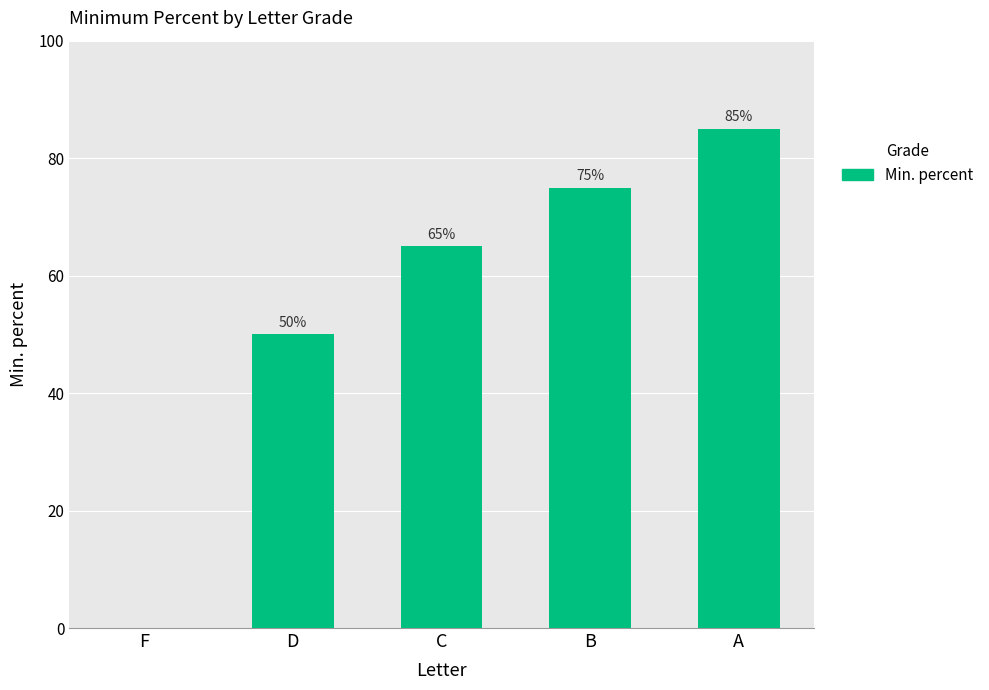

What is the sum of all values?

275